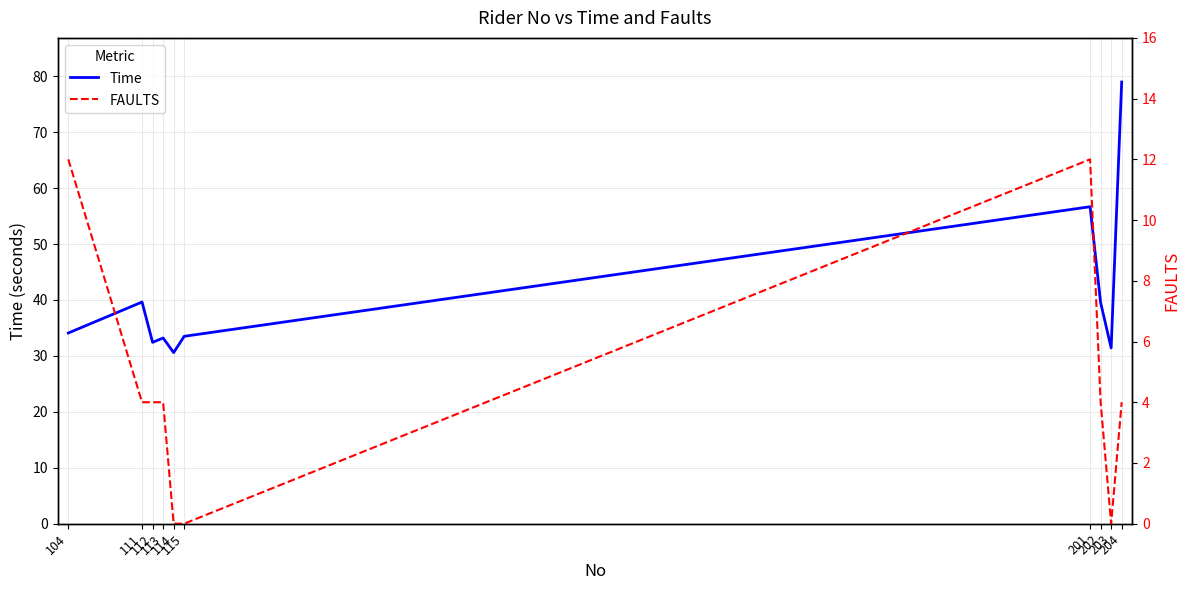

What is the difference between the maximum and minimum values in the FAULTS series?

12.0